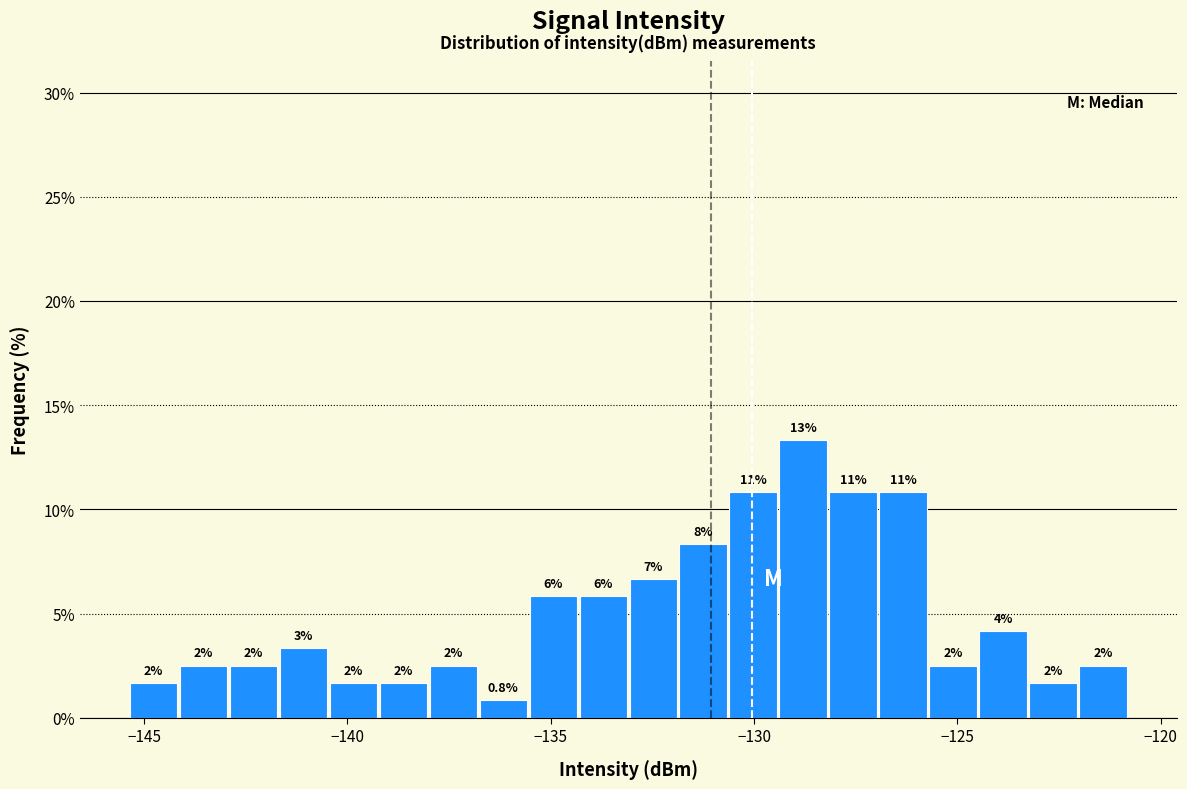

Read against the x-axis, roughly where is the centre of the tallest bar?

-129.0